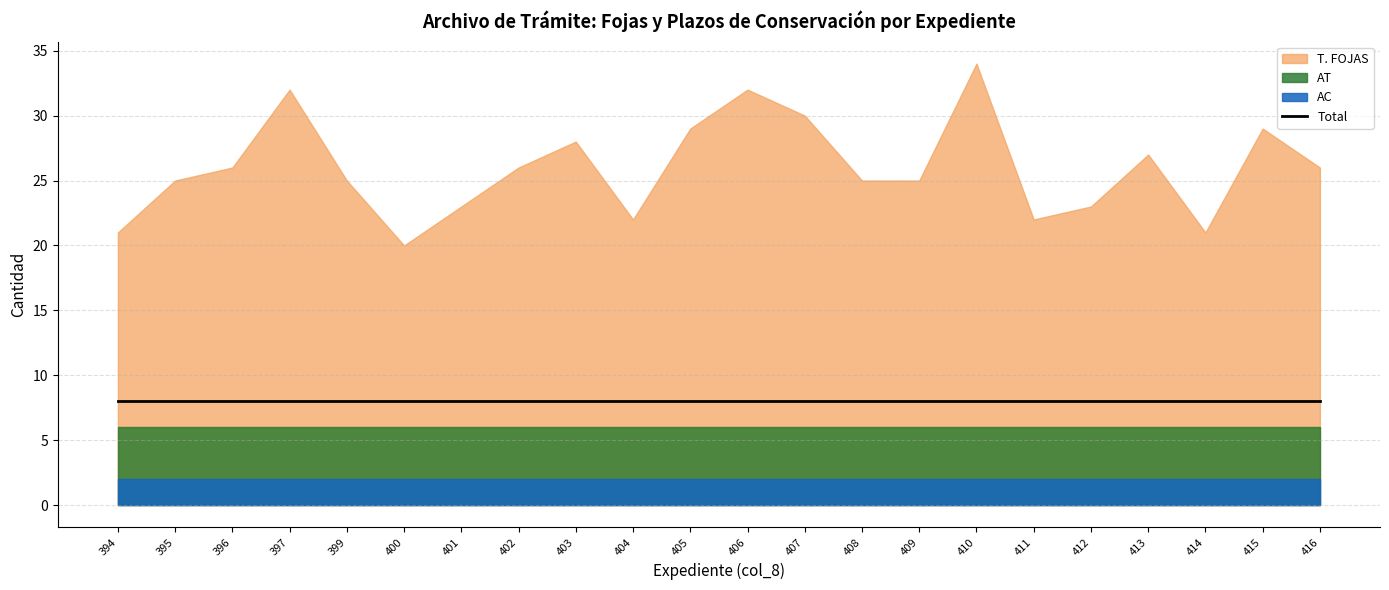

True or false: AC has a value of 1 at 395.

False